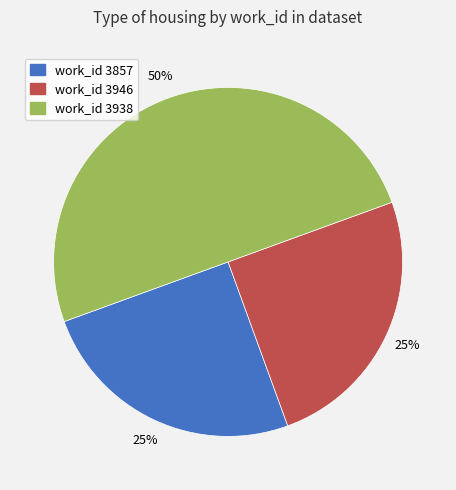

To the nearest percent, what is the difference between the largest and smallest slice percentages?

25%